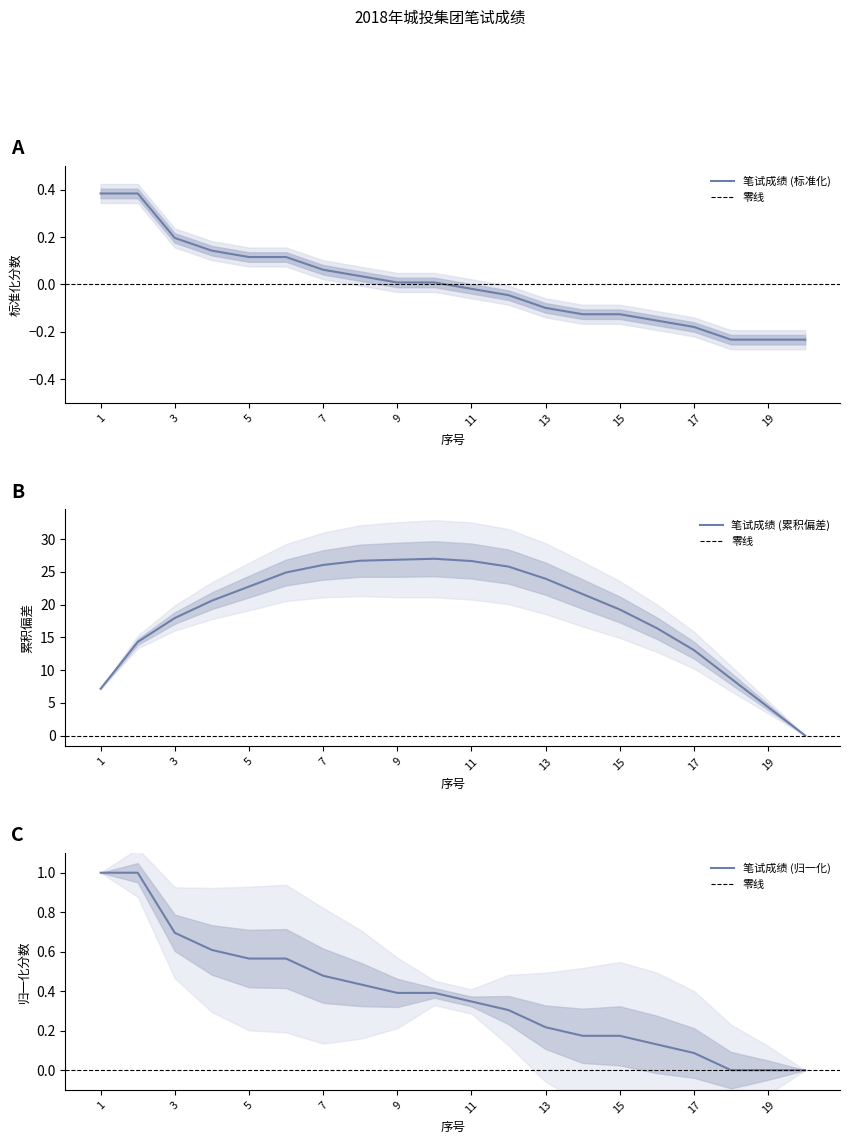

Count the number of values greater than 0.

10